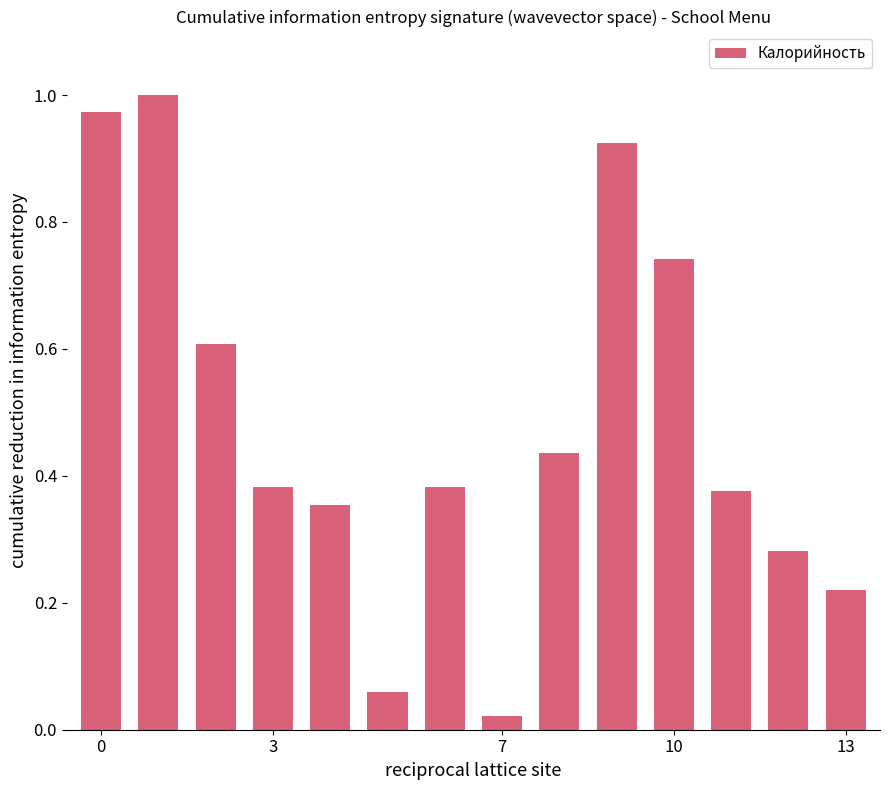

What is the sum of all values?

6.8